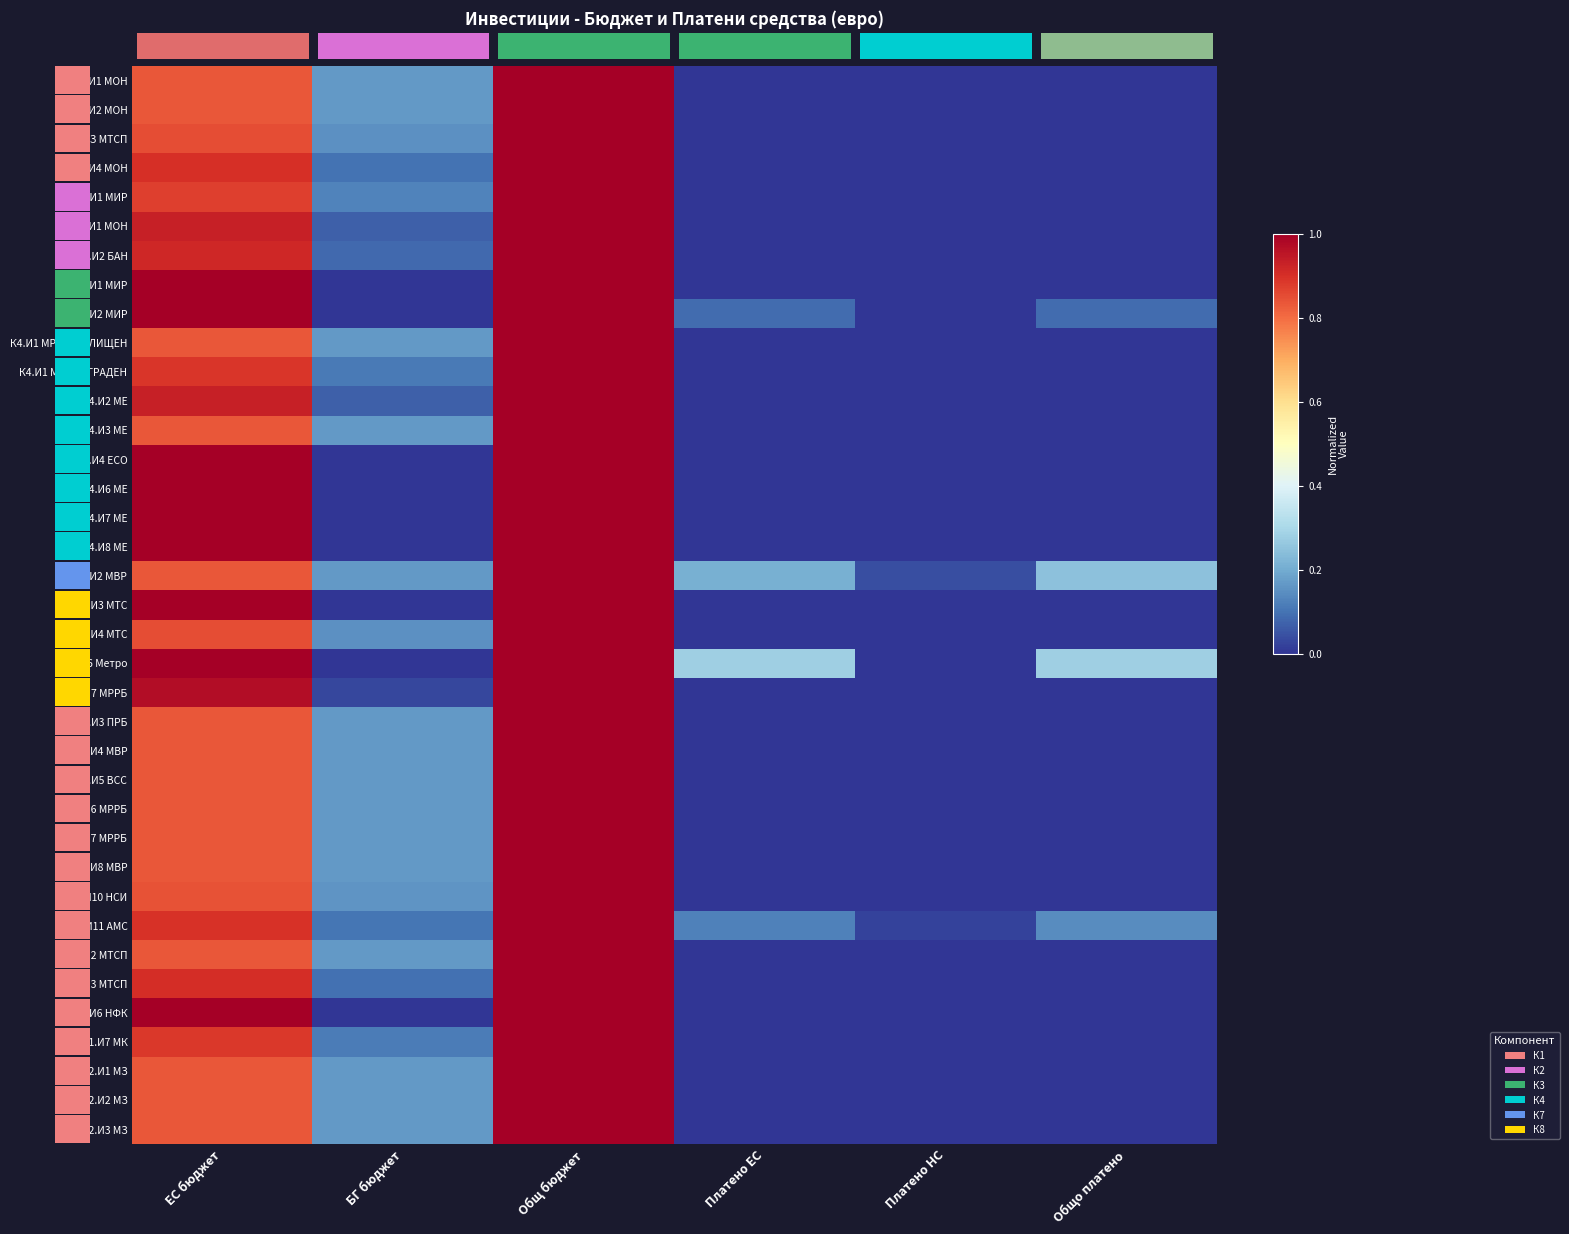

At which category is the sum across all series the highest?

Общ бюджет